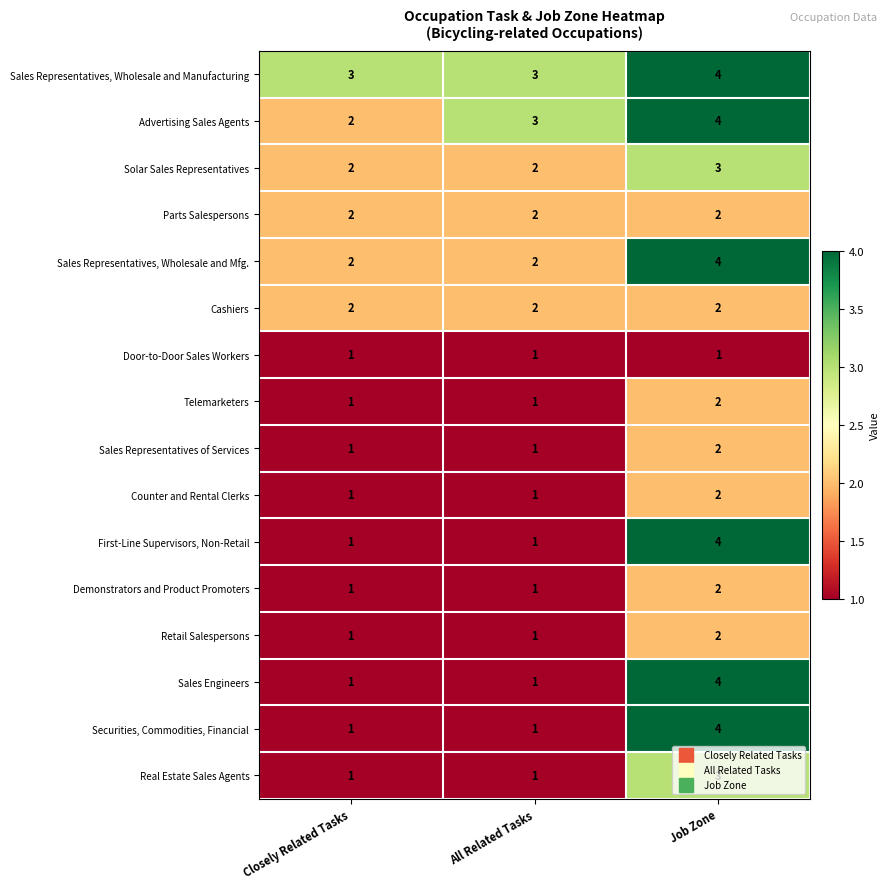

Which category has the highest value across all series?

Job Zone